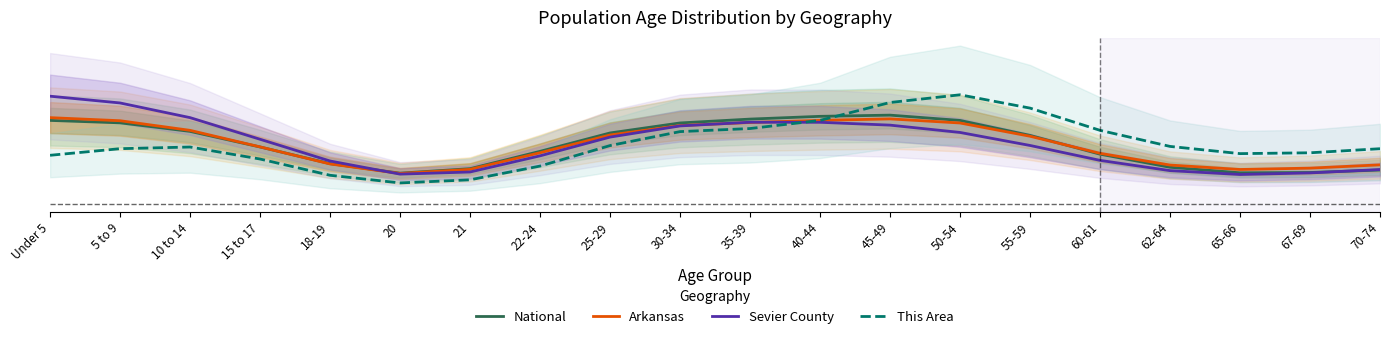

Is the value of This Area at 18-19 greater than the value of Arkansas at Under 5?

No